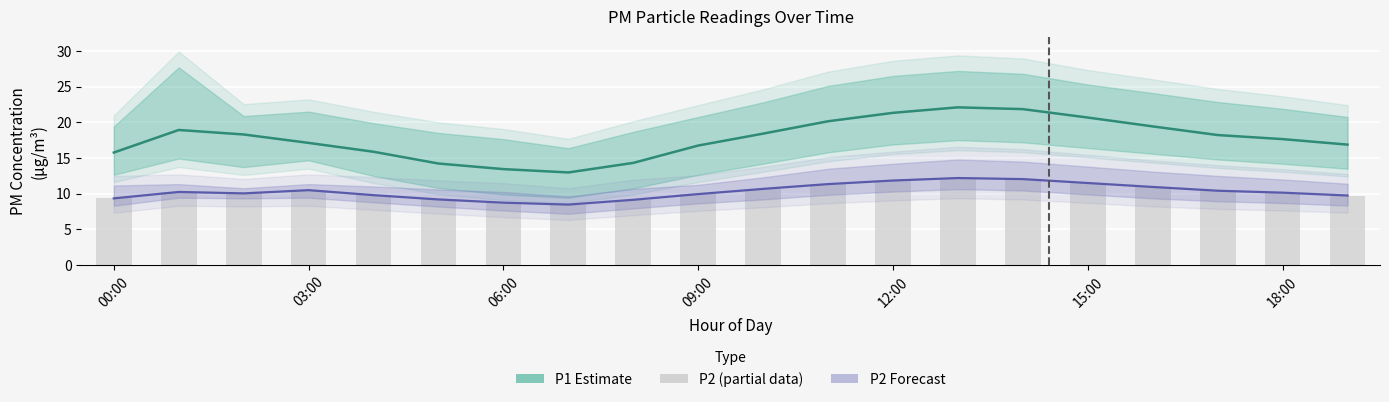

The P1 (PM10) series shows 9.3 at 06:00. True or false?

False